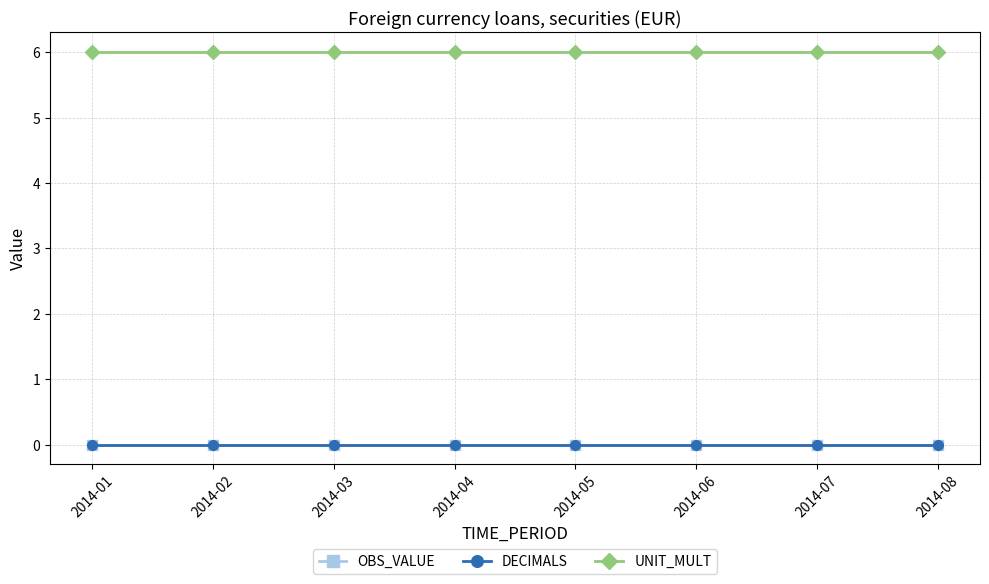

What is the maximum value shown in the chart?

6